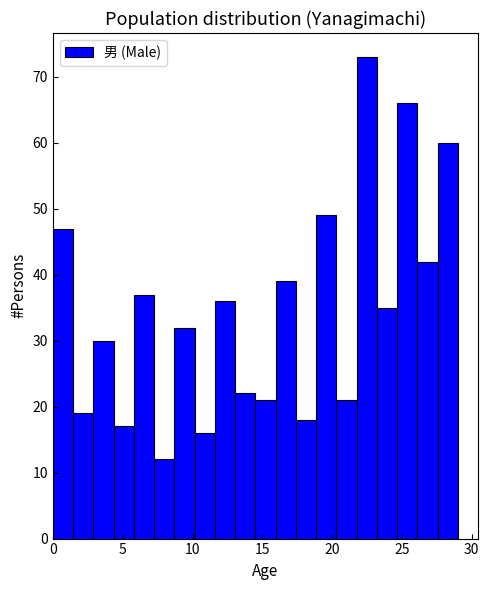

Around what value on the x-axis is the tallest bar? Give the approximate position of its centre, as read against the axis.

22.5